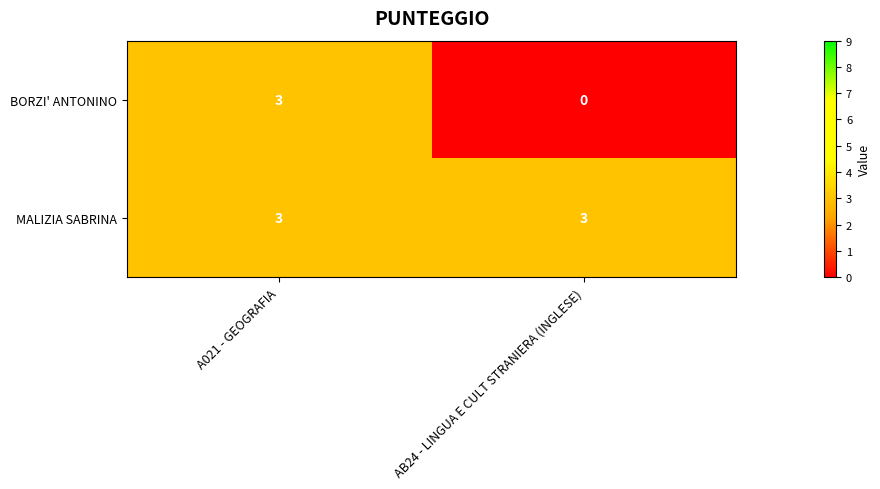

List the series in order of their overall mean, lowest first.

BORZI' ANTONINO, MALIZIA SABRINA